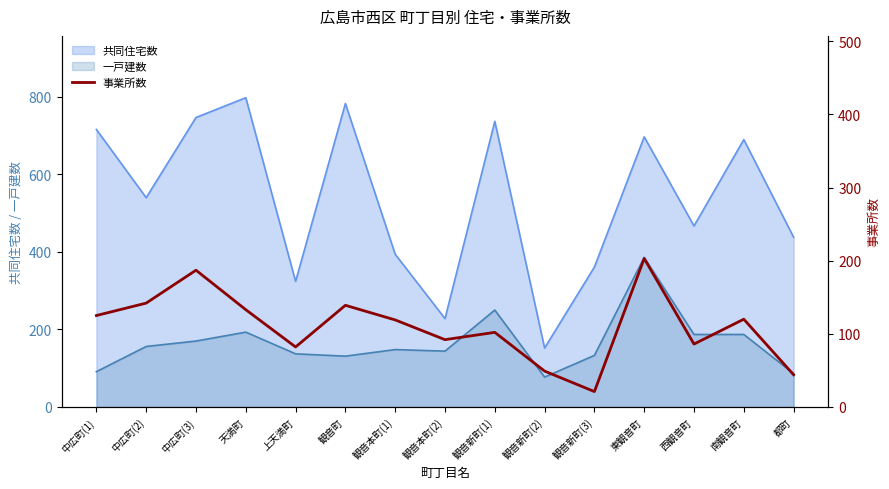

Read the 一戸建数 value at 南観音町.

187